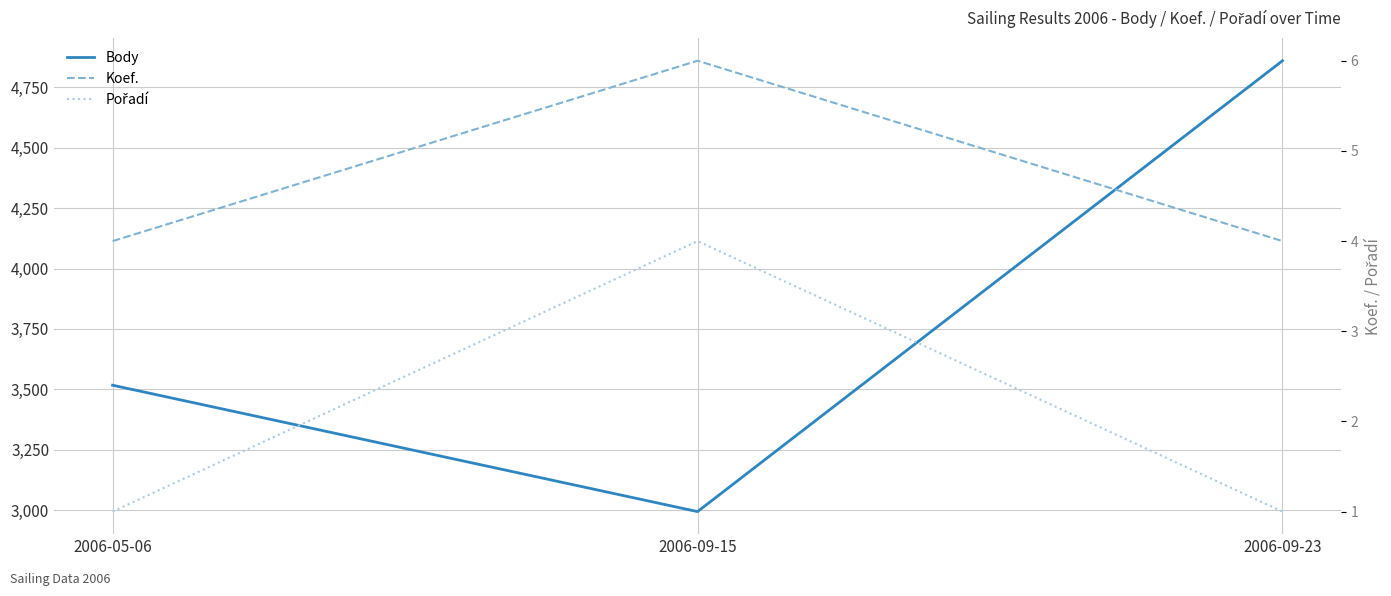

At how many categories does at least one series exceed 2701?

3